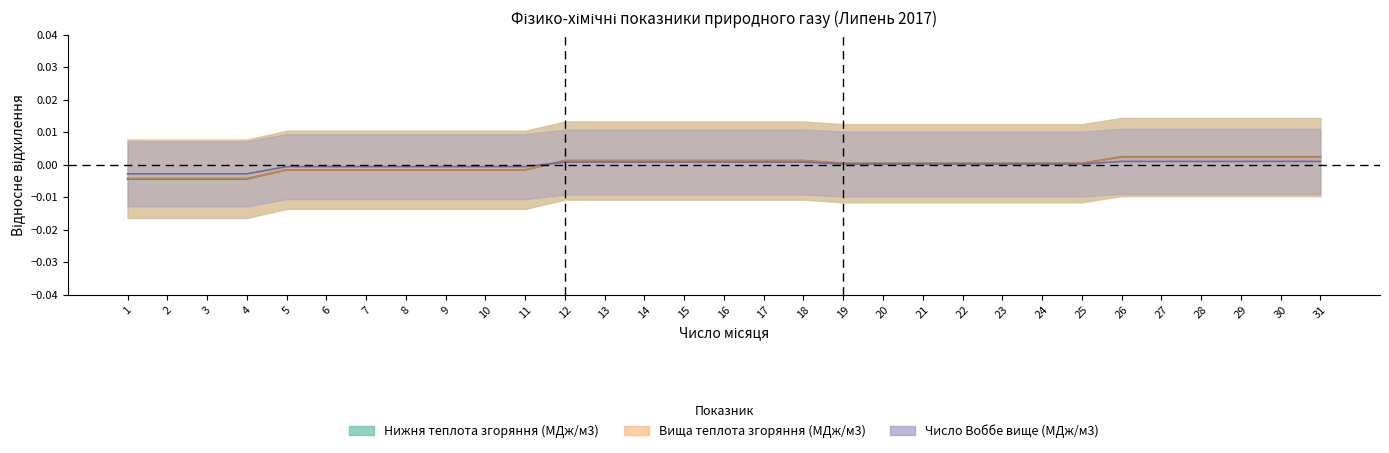

True or false: Нижня теплота згоряння (МДж/м3) has a value of -0.0 at 2.

True